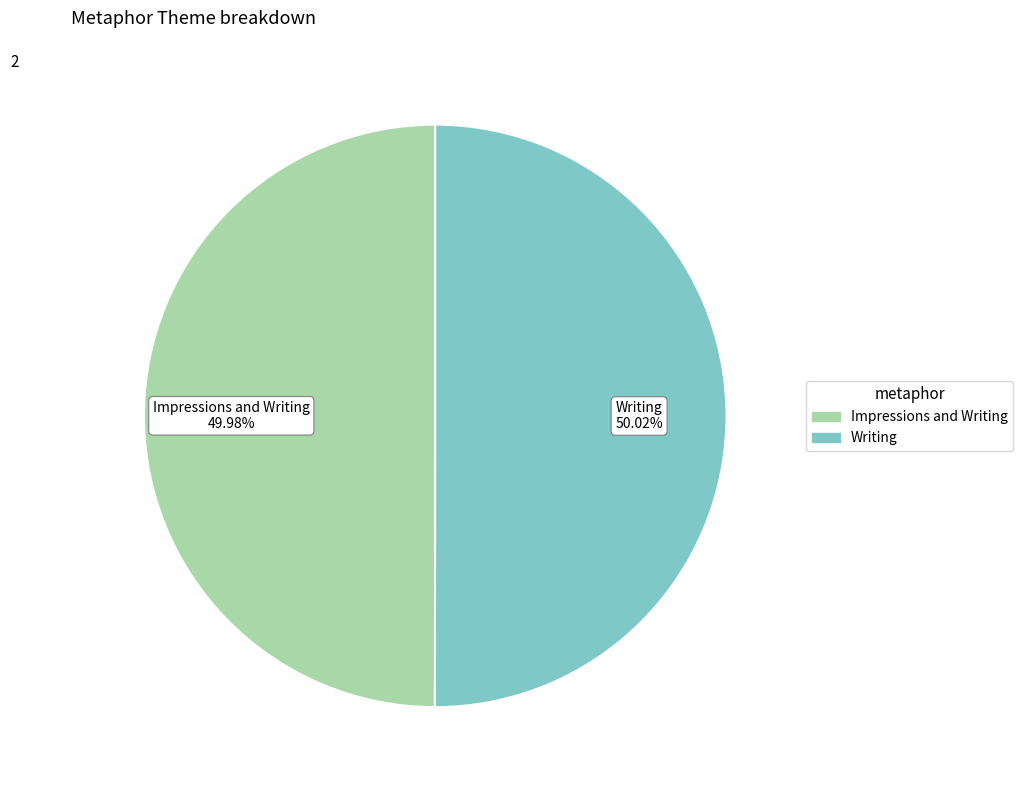

How many segments does this pie chart have?

2